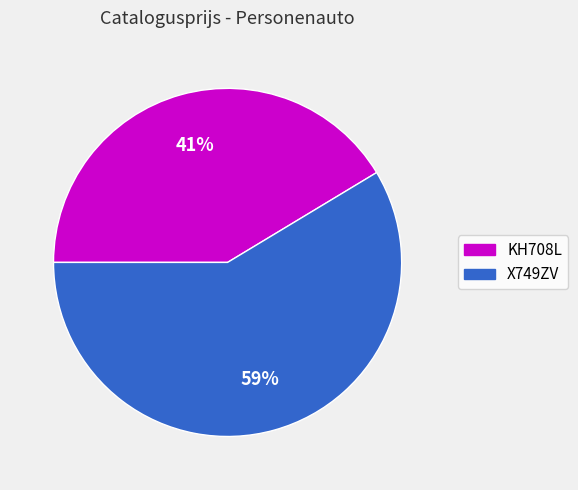

Does X749ZV represent more than half of the total?

Yes